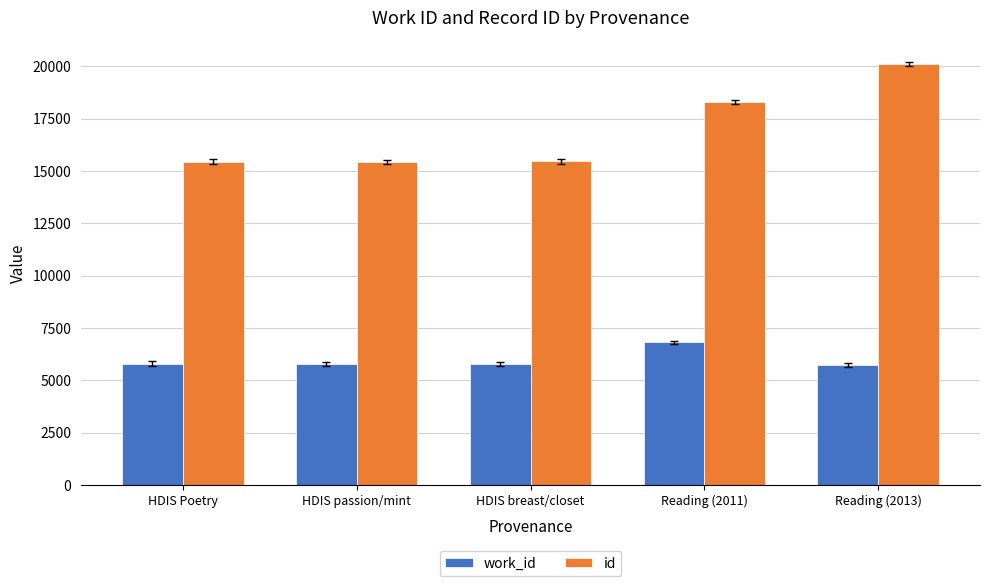

What position from the right is Reading (2011)?

2